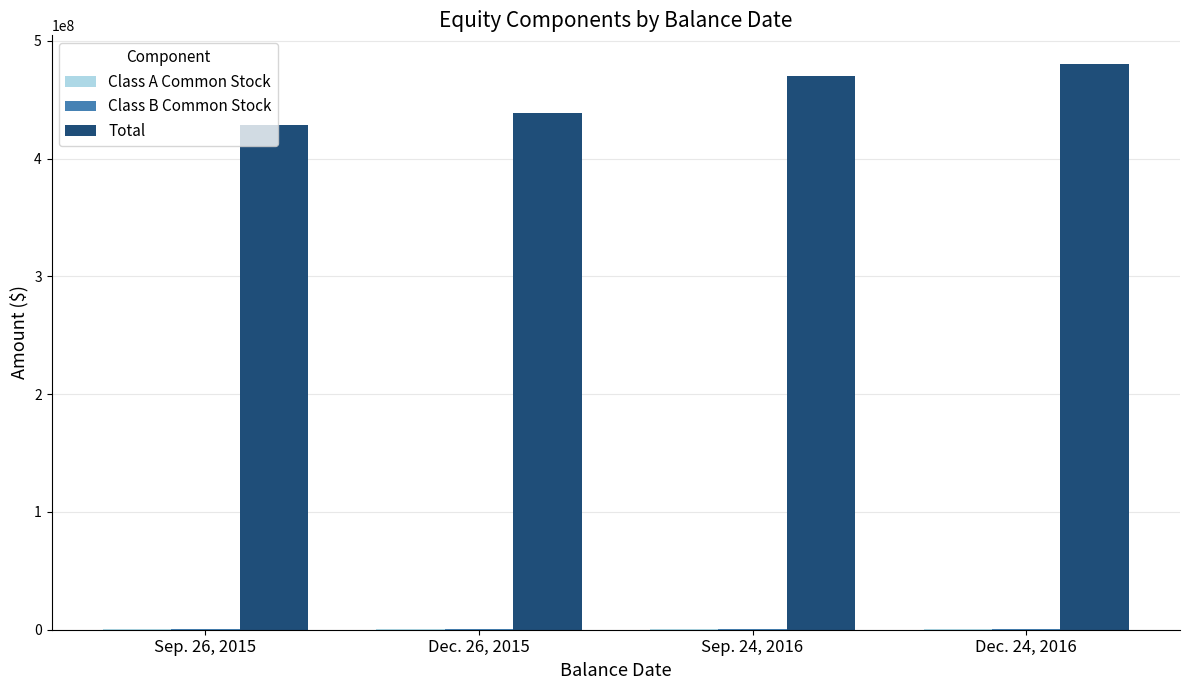

What is the total value across all series at Sep. 26, 2015?

429991389